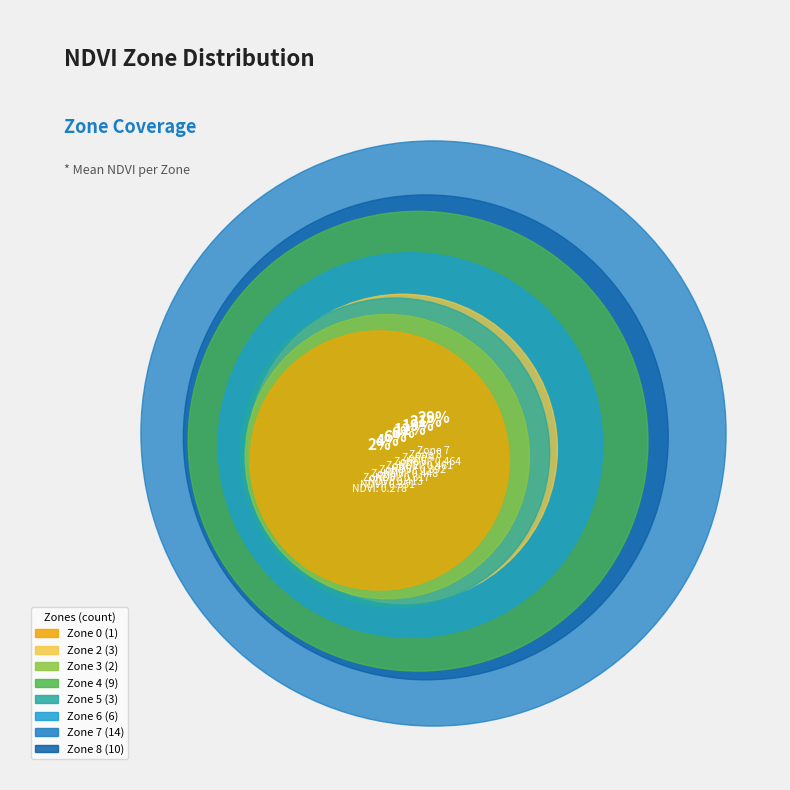

To the nearest percent, what percentage of the pie is Zone 5?

6%